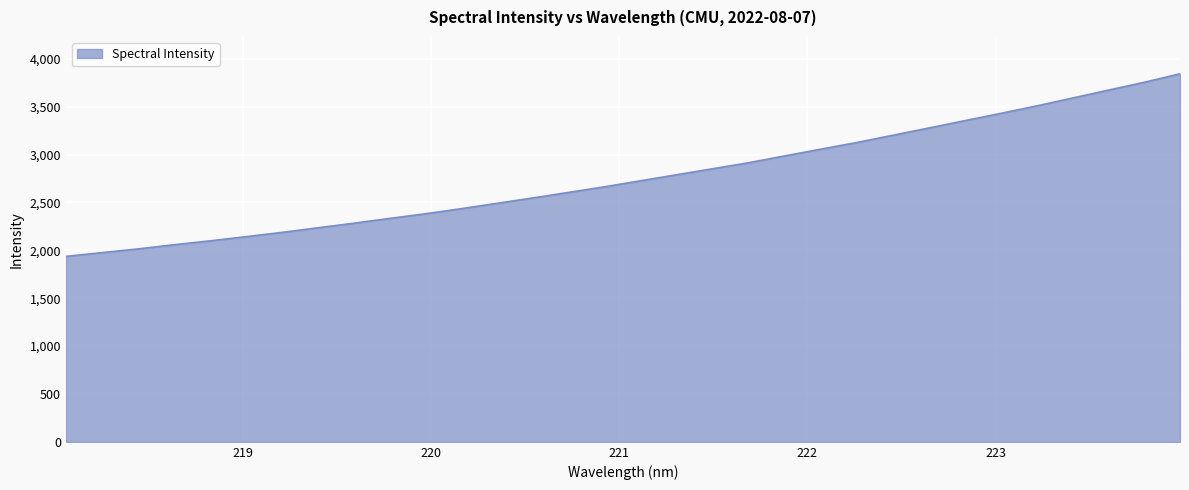

What is the greatest value displayed?

3844.8